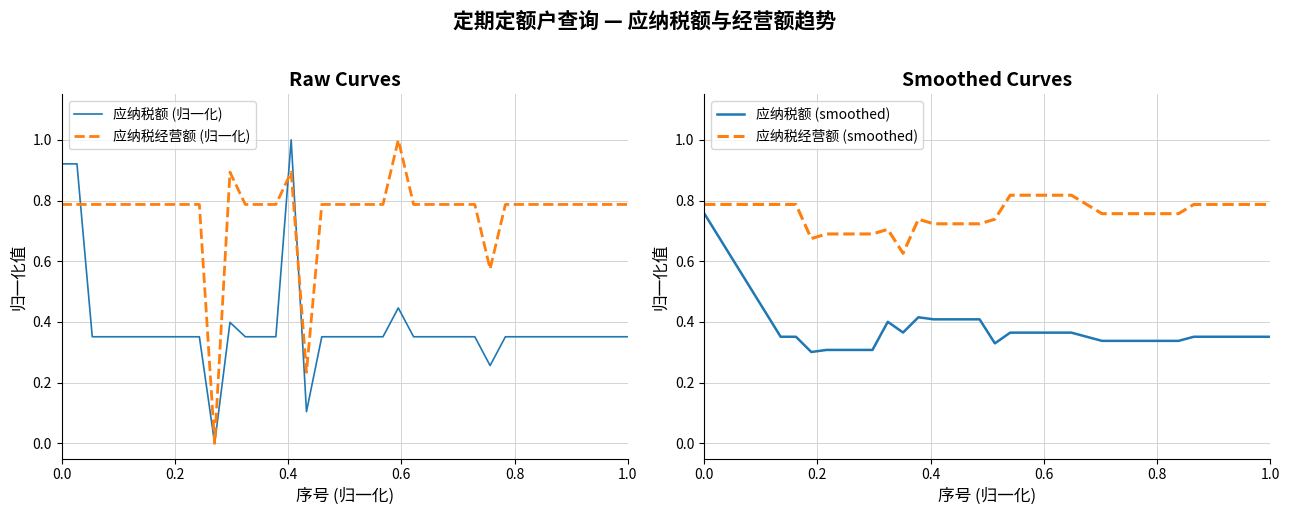

True or false: 应纳税经营额 (smoothed) and 应纳税额 (smoothed) cross at least once.

False